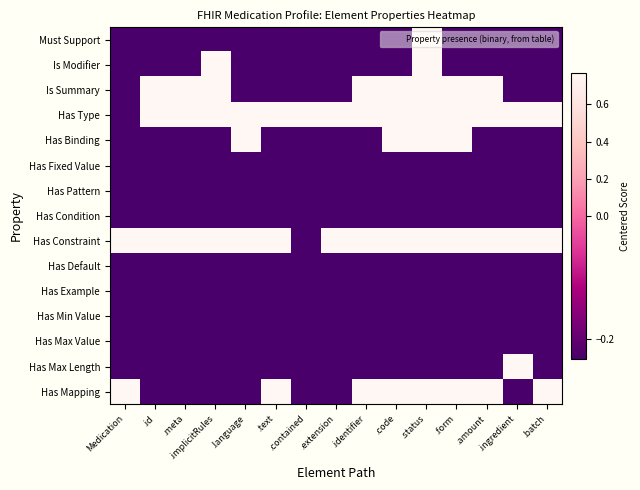

At which category is the sum across all series the highest?

.status